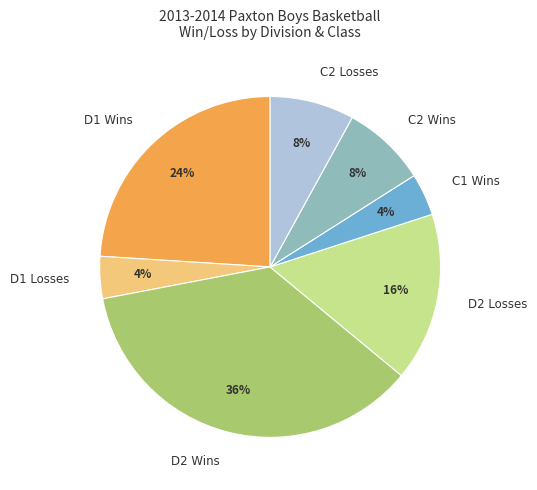

Count the number of slices in the pie.

7